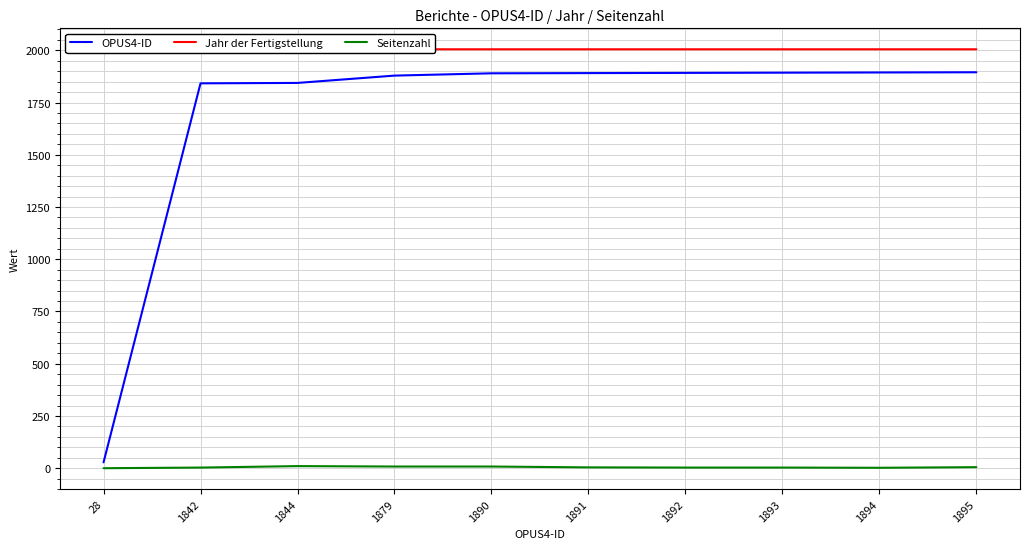

Reading left to right, extract all data points from this chart.

OPUS4-ID: 28=28	1842=1842	1844=1844	1879=1879	1890=1890	1891=1891	1892=1892	1893=1893	1894=1894	1895=1895
Jahr der Fertigstellung: 28=2000	1842=2005	1844=2005	1879=2005	1890=2005	1891=2005	1892=2005	1893=2005	1894=2005	1895=2005
Seitenzahl: 28=0	1842=3	1844=10	1879=8	1890=8	1891=4	1892=3	1893=3	1894=2	1895=5